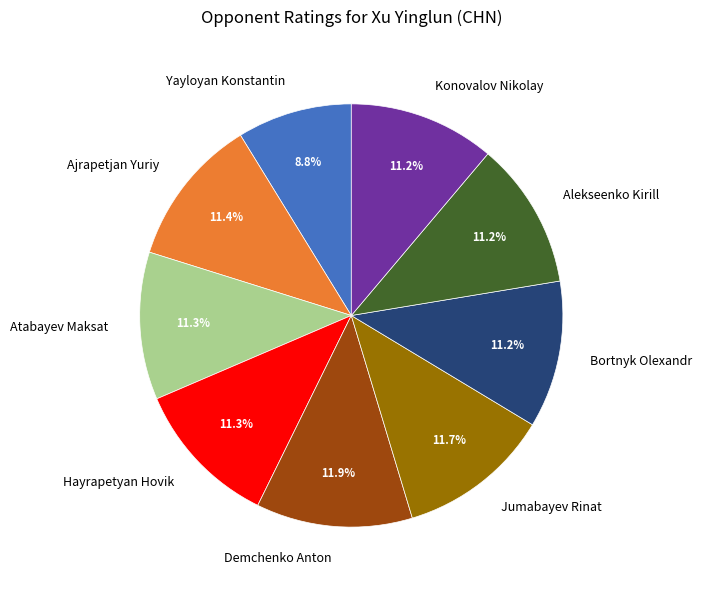

Is there a majority slice in this chart?

No